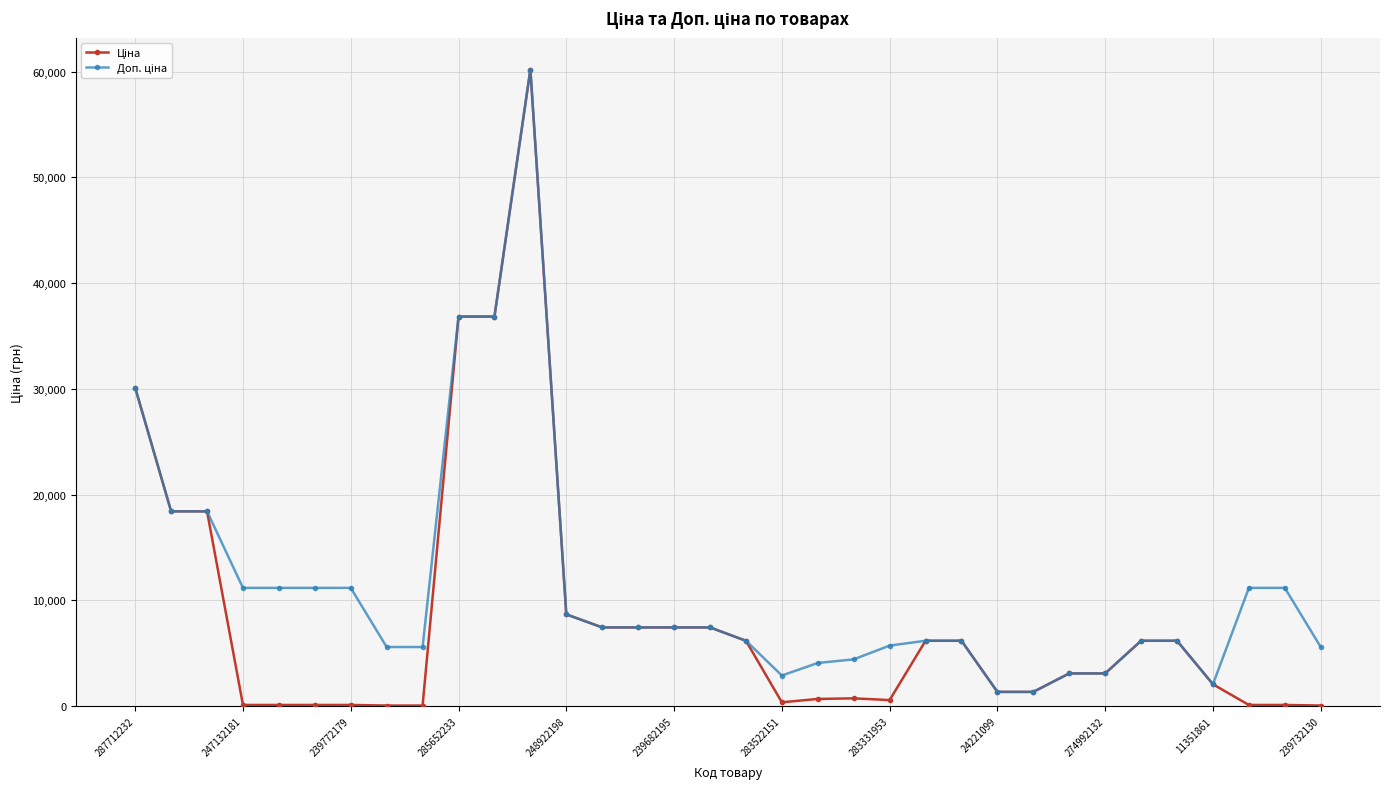

What is the greatest value displayed?

60205.6